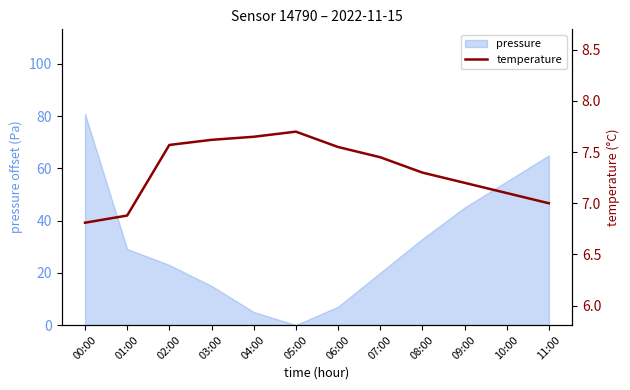

What is the label of the 2nd point from the left?

01:00